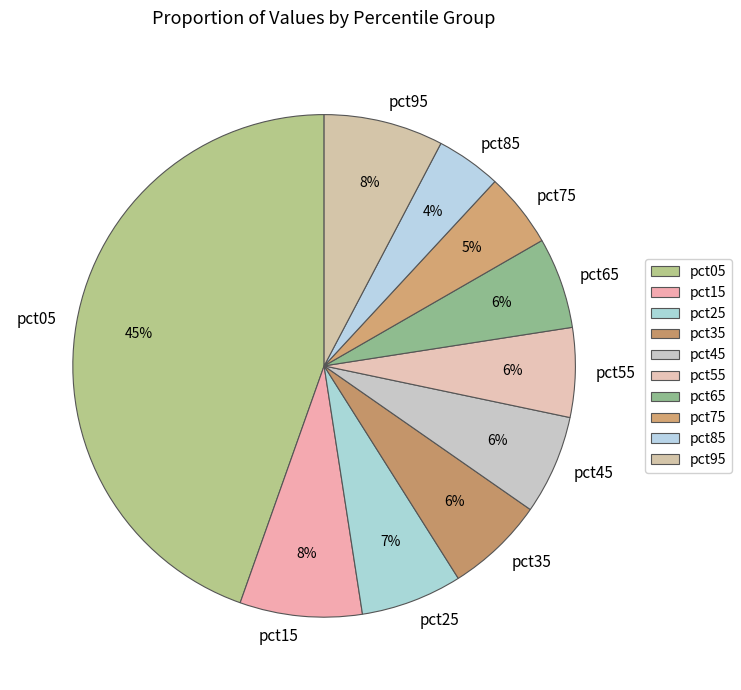

Is there a majority slice in this chart?

No